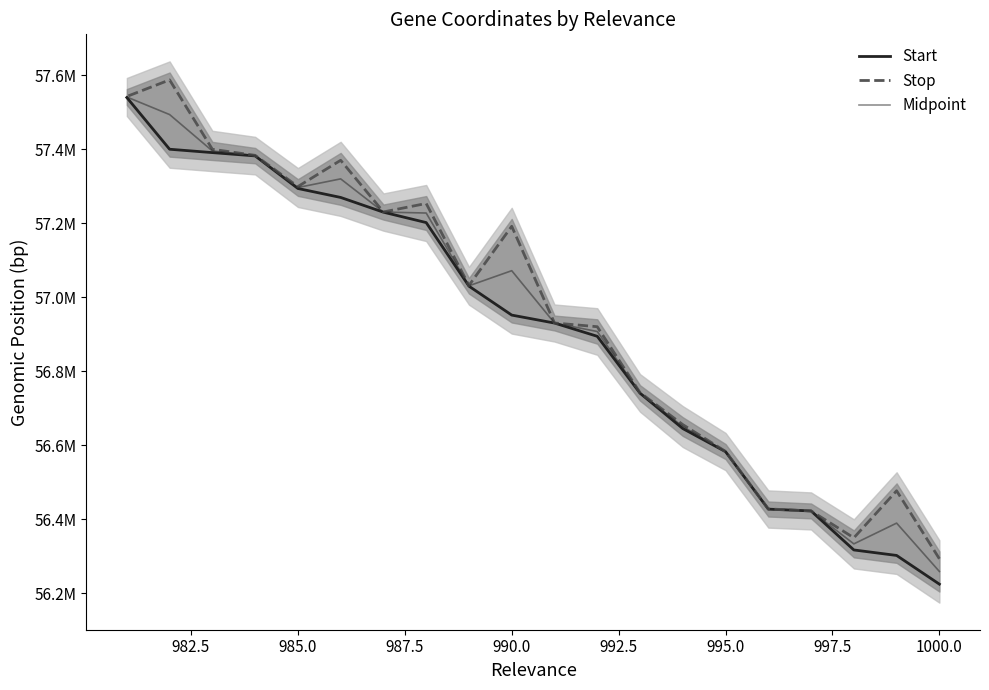

True or false: Stop and Midpoint intersect in this chart.

False